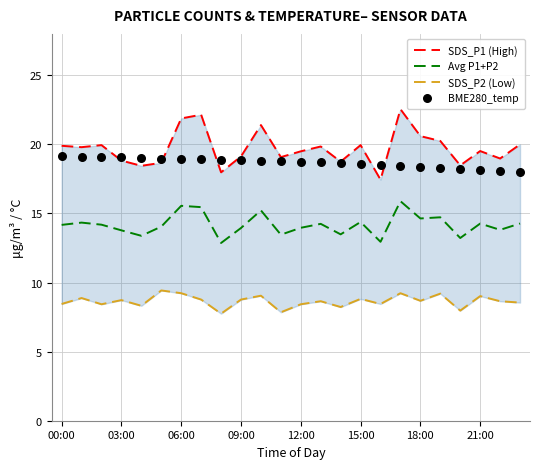

Which series reaches the maximum Y coordinate?

SDS_P1 (High)